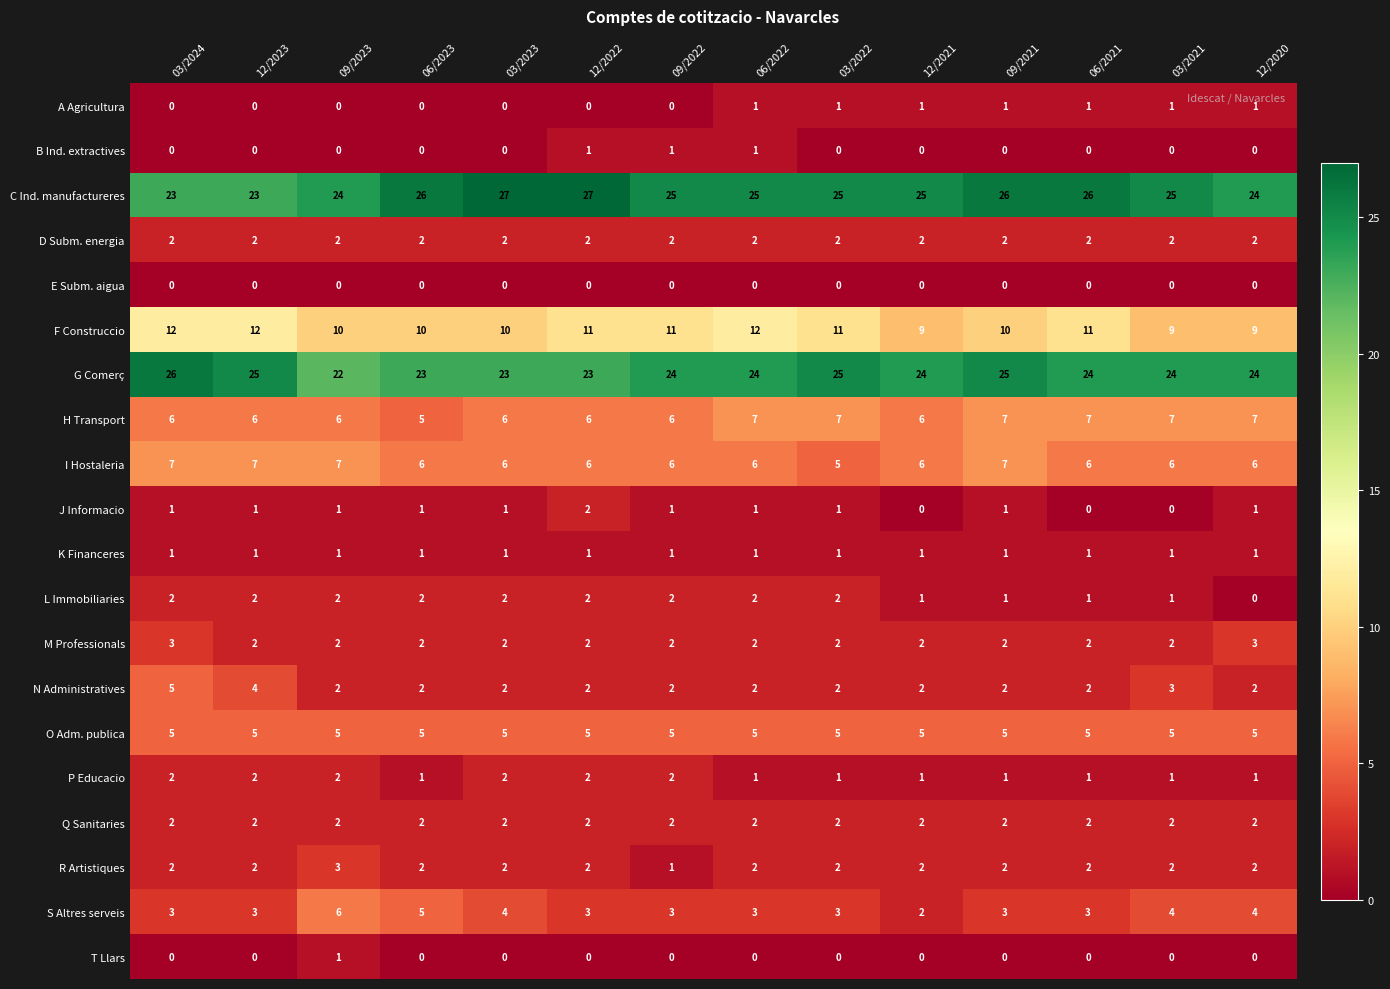

Which series changed the most between 12/2021 and 03/2021?

S Altres serveis